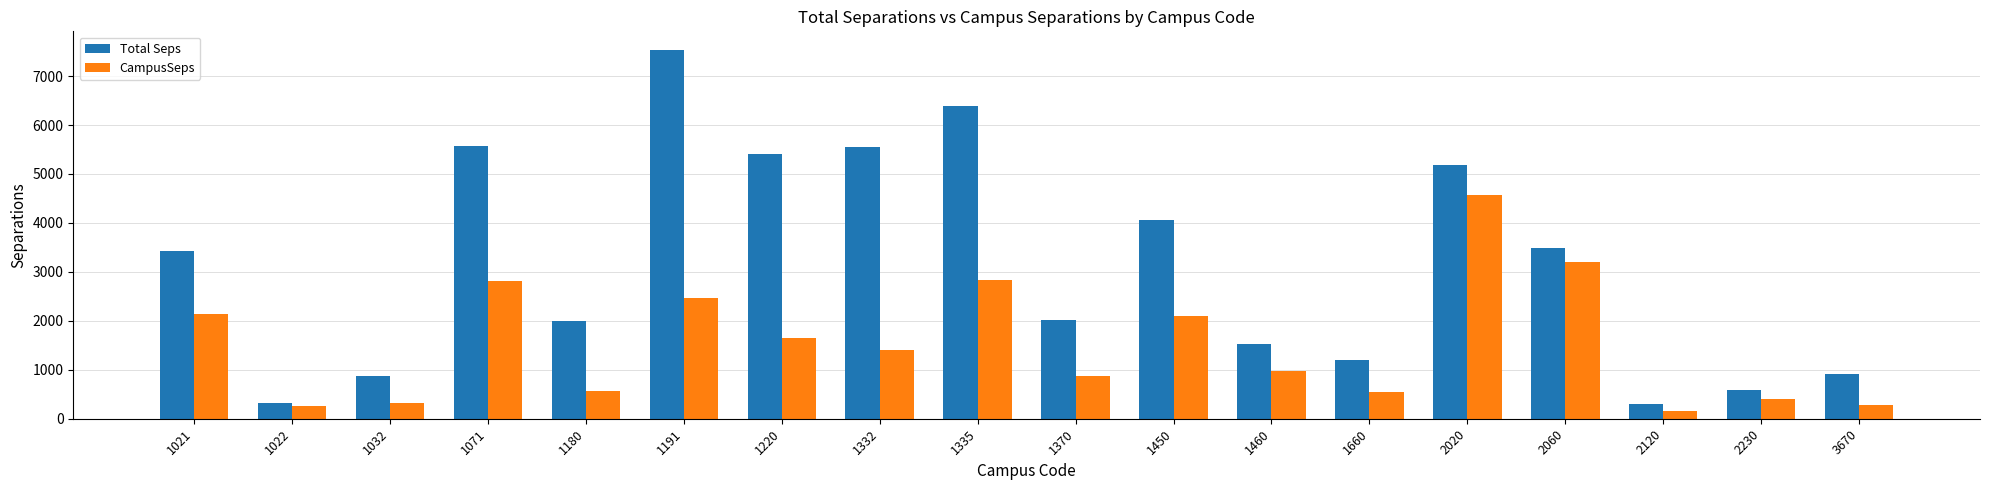

What is the sum of all CampusSeps values?

27564.6